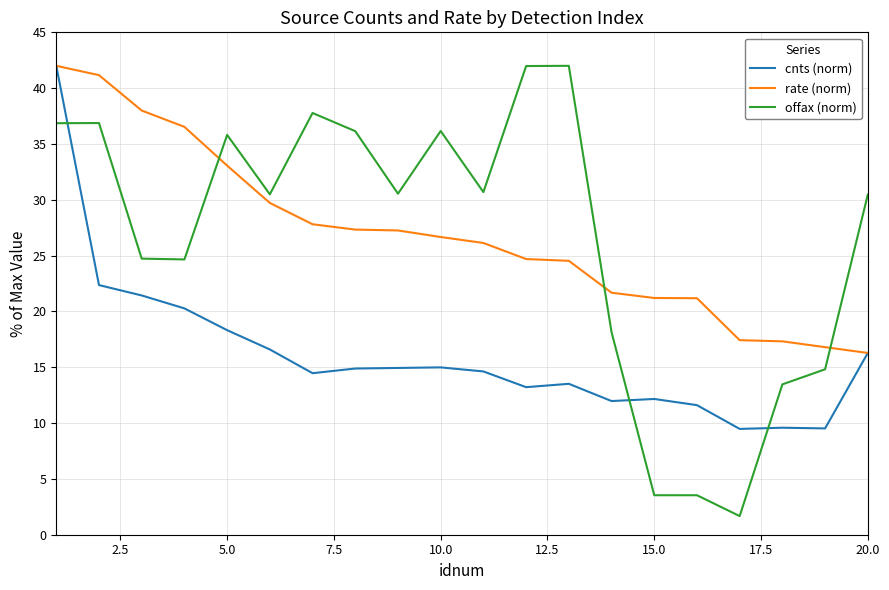

Does the chart display data point markers on the line(s)?

No